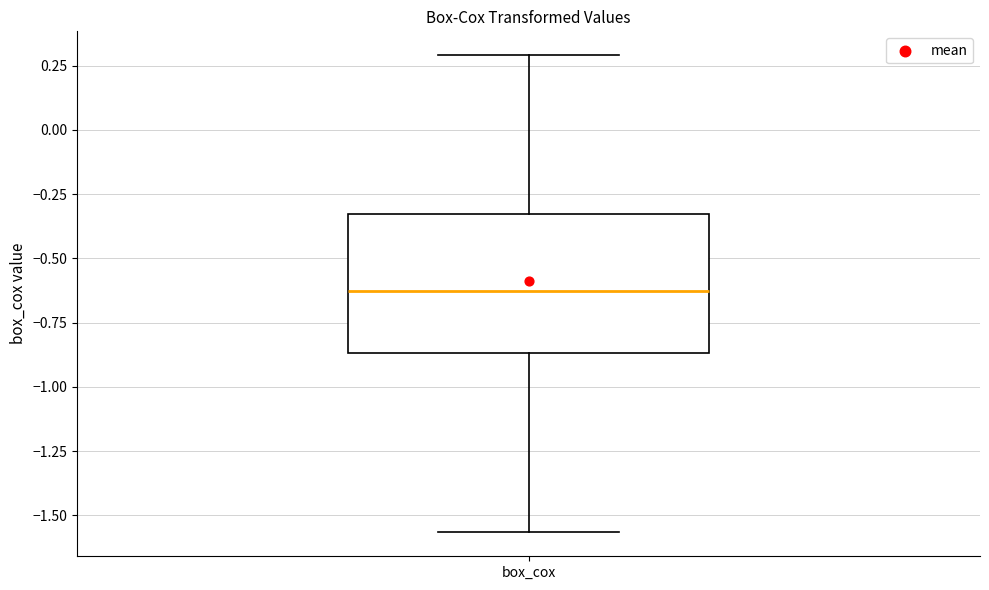

Read this box plot against the y-axis: the position of the median line, the range covered by the box, and the ends of both whiskers. The values are not printed on the chart, so give them approximately, as read against the axis.

median -0.60, box -0.85 to -0.35, whiskers -1.55 to 0.30